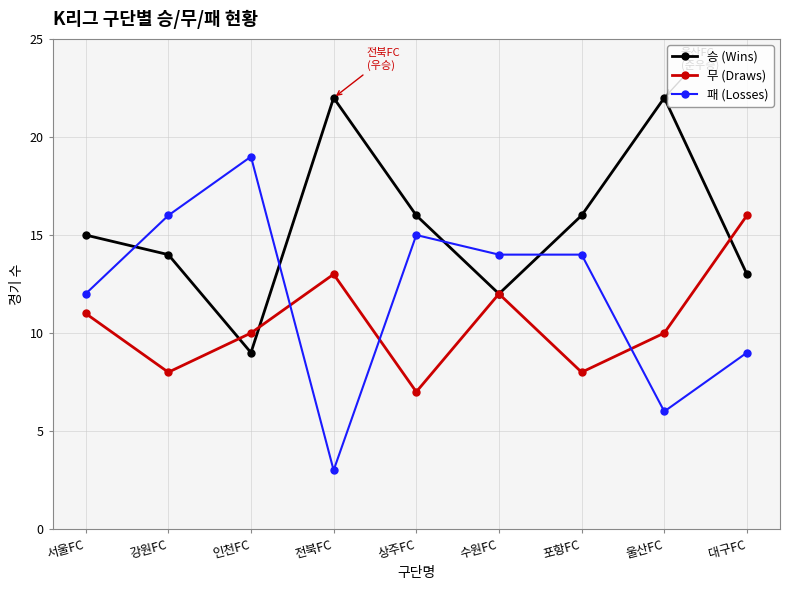

Is this an area chart (filled region under the line)?

No